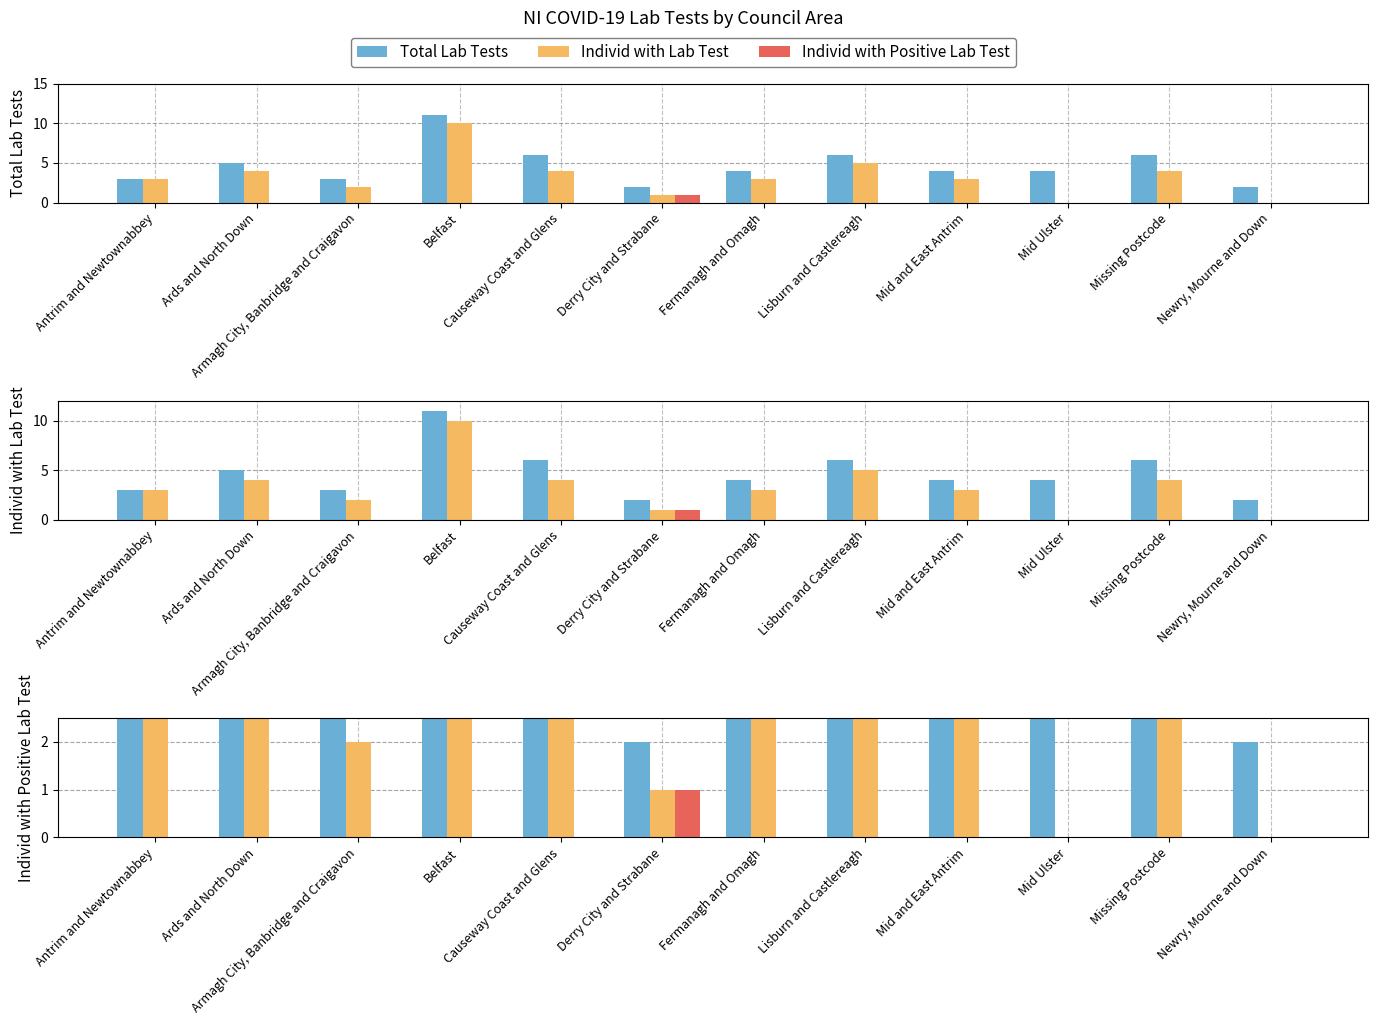

List the series in order of their peak value, highest first.

Total Lab Tests, Individ with Lab Test, Individ with Positive Lab Test